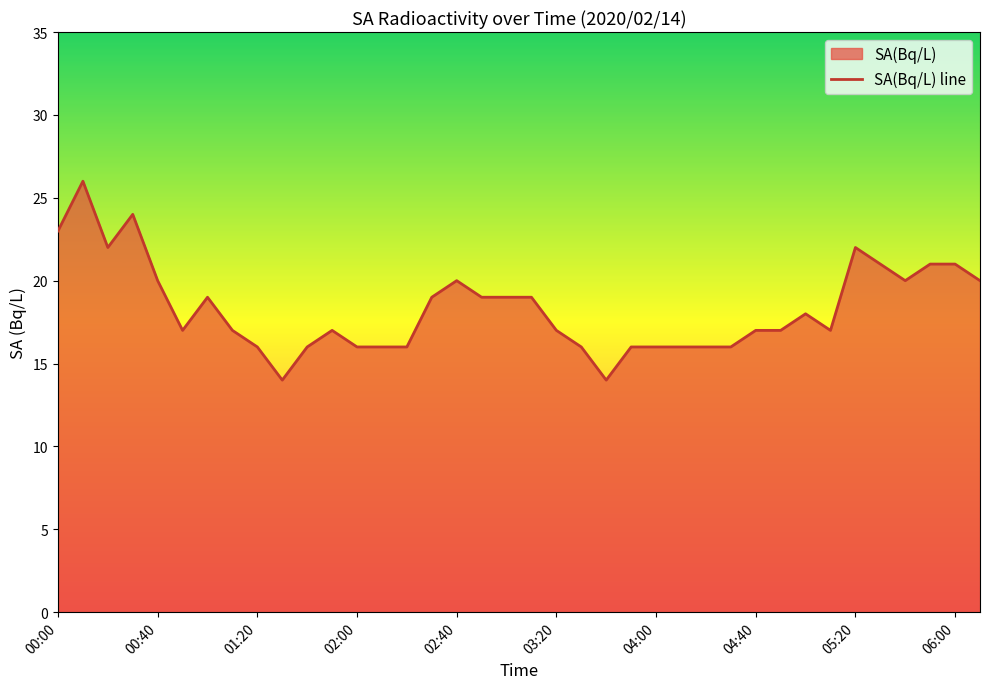

Is it true that the value at 04:40 is 31?

False